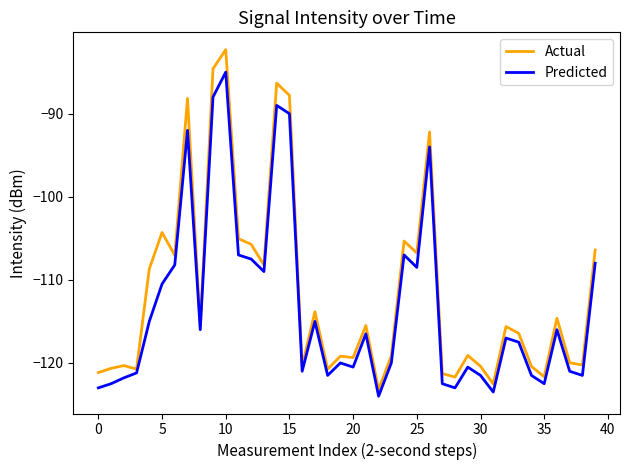

How many values in the Predicted series exceed -117?

19